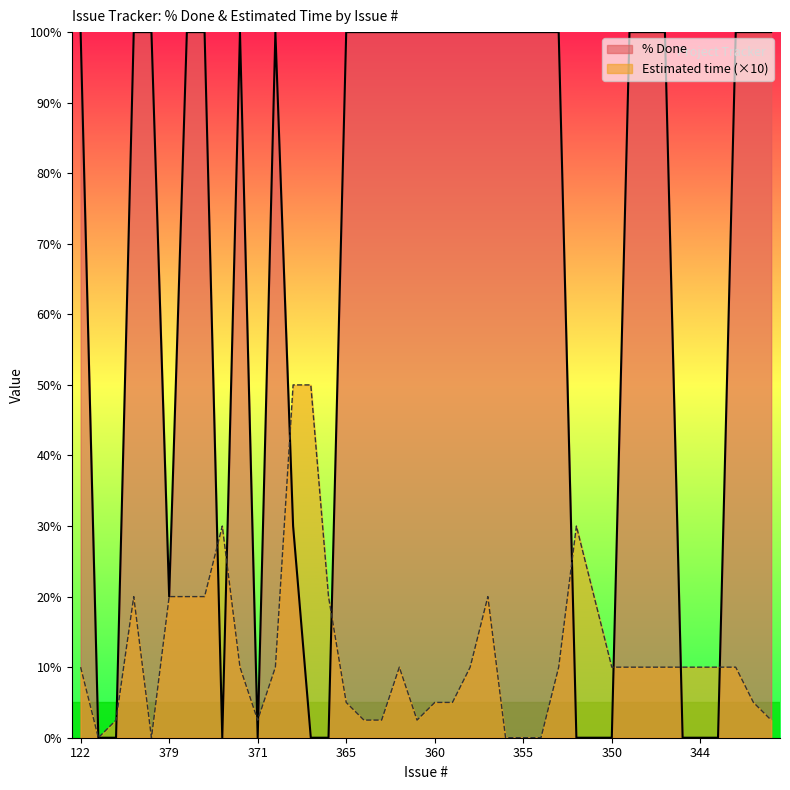

What is the label of the 38th point from the left?

342